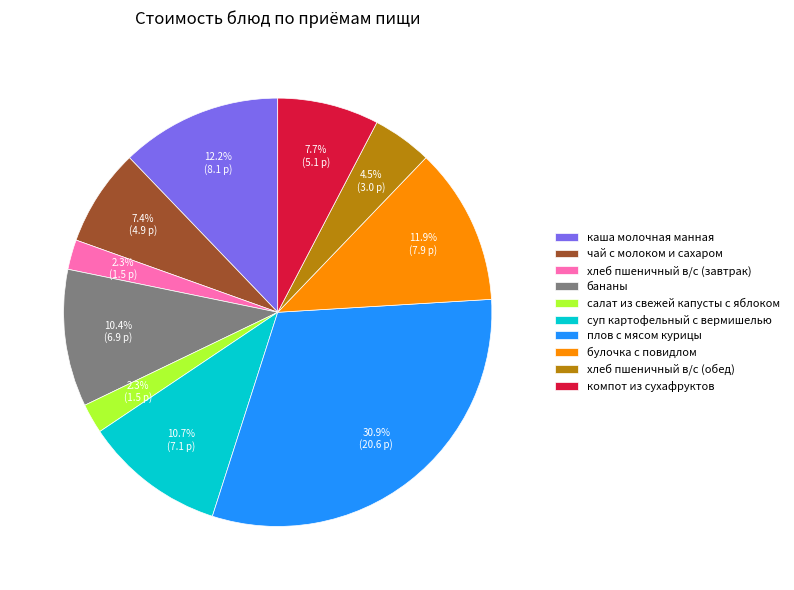

True or false: булочка с повидлом accounts for 5% of the total.

False